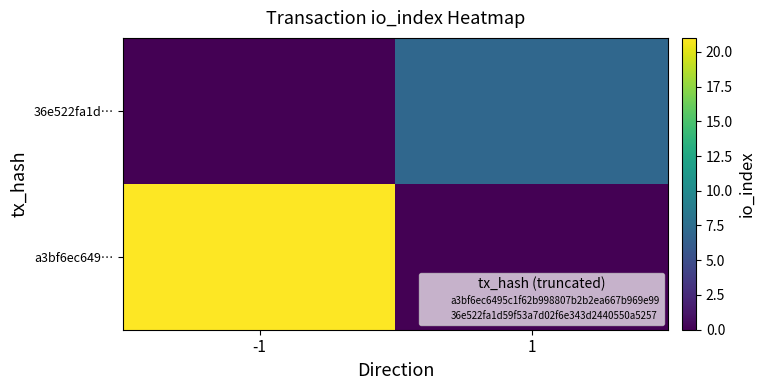

Reading right to left, list all the values displayed in this chart.

a3bf6ec649…: 1=0	-1=21
36e522fa1d…: 1=7	-1=0